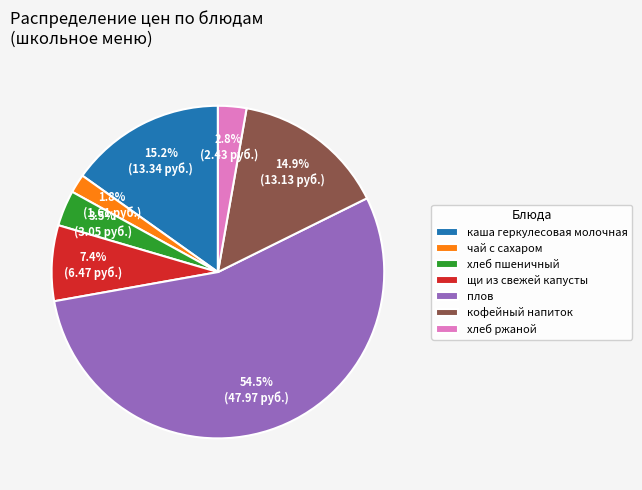

Which has a higher value, плов or каша геркулесовая молочная?

плов